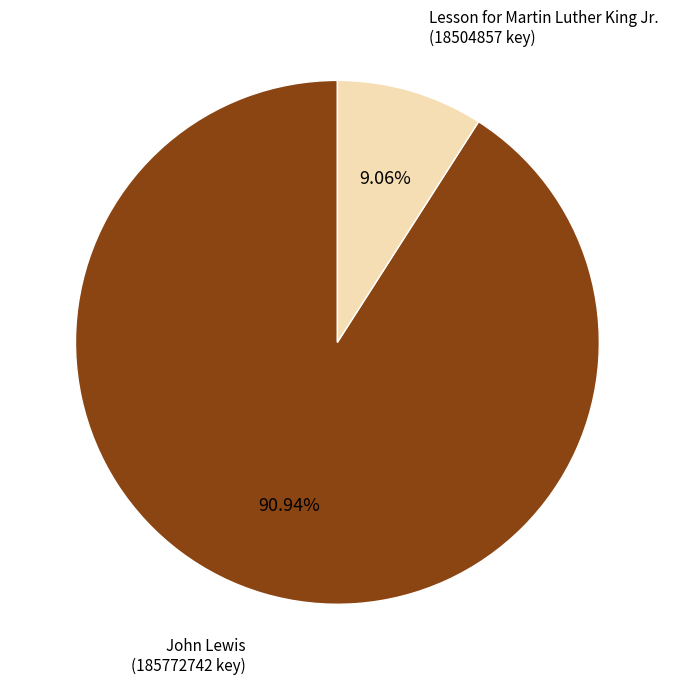

Is there a majority slice in this chart?

Yes